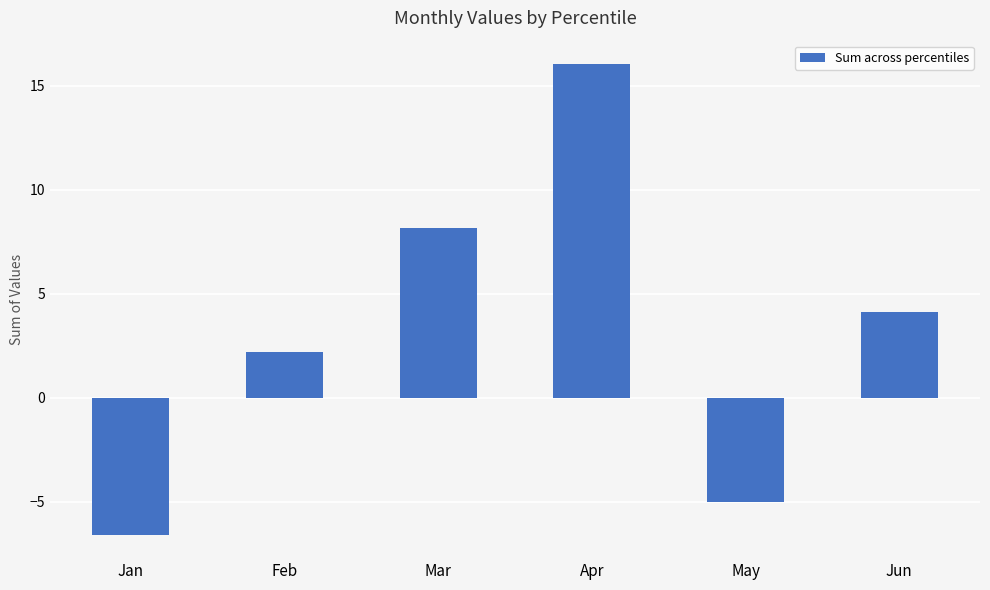

Rank the categories by value from lowest to highest.

Jan, May, Feb, Jun, Mar, Apr